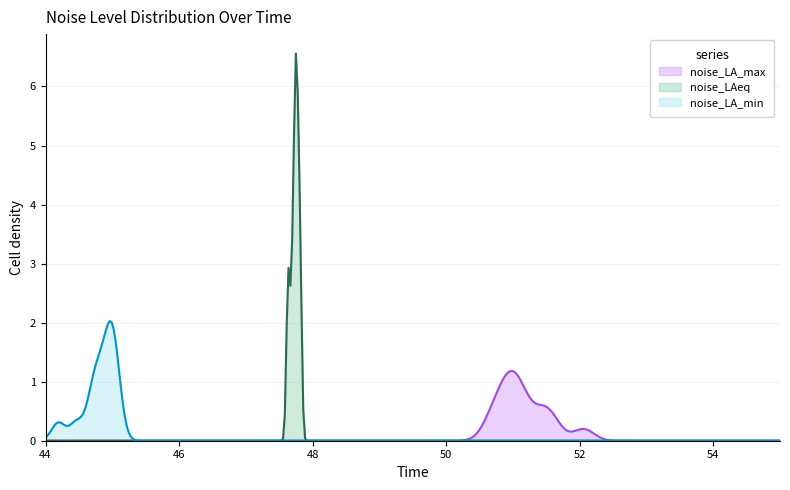

What are all the series names shown in the legend?

noise_LA_max, noise_LAeq, noise_LA_min